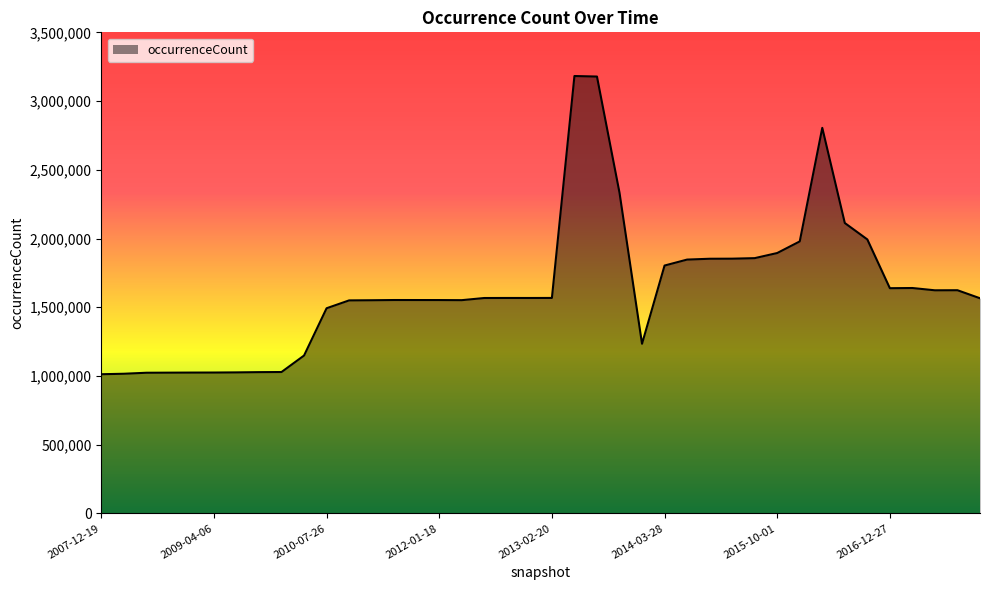

What is the greatest value displayed?

3182183